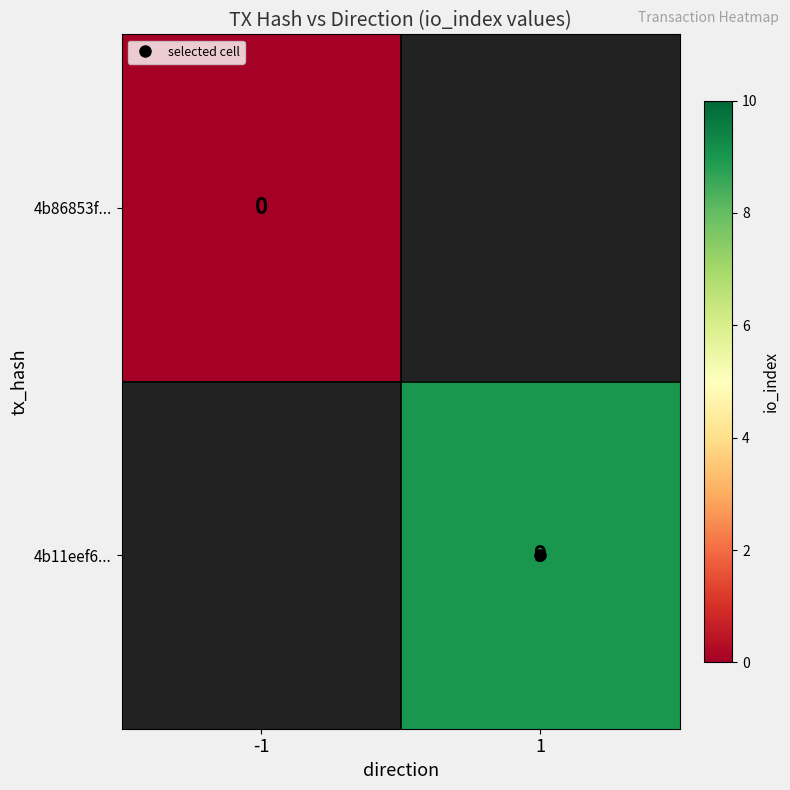

At which category does the chart reach its peak across all series?

1